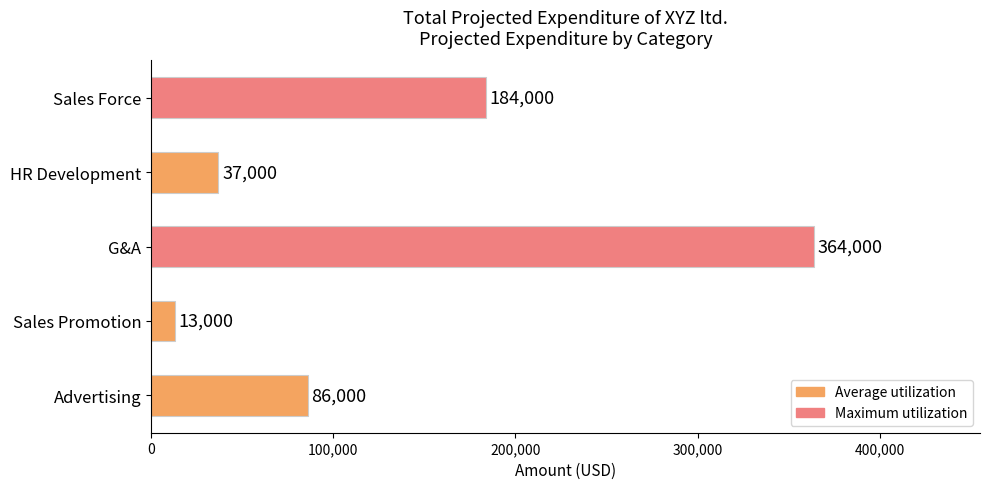

What is the change in value from G&A to Sales Force?

-180000